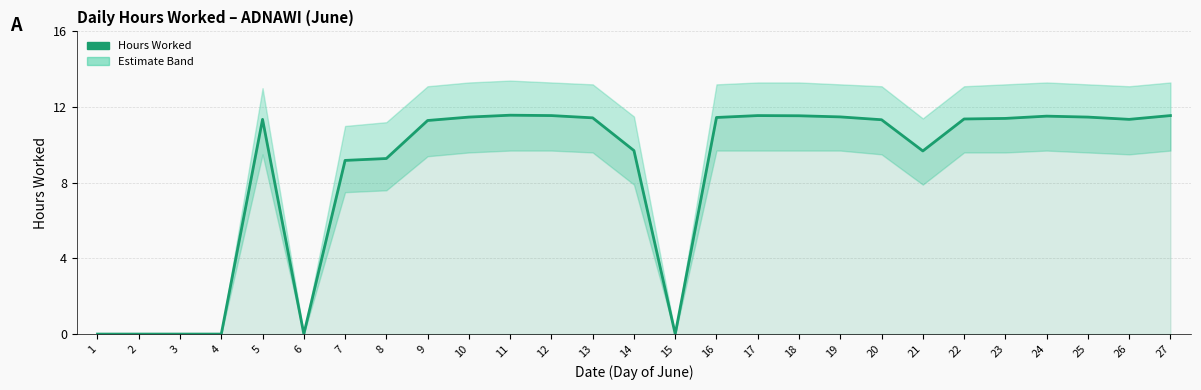

True or false: the data has more than 1 interior local peaks.

True